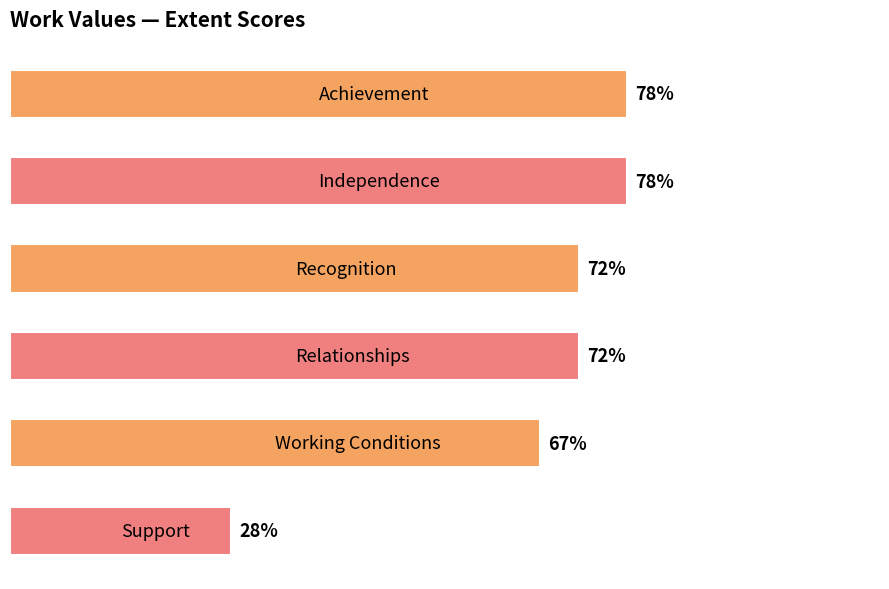

Where is the data nearest to the value 53?

4